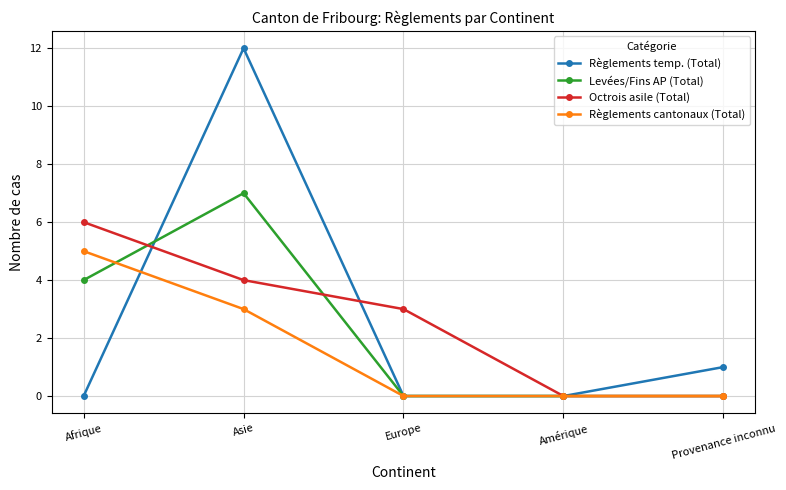

List the series in order of their peak value, highest first.

Règlements temp. (Total), Levées/Fins AP (Total), Octrois asile (Total), Règlements cantonaux (Total)